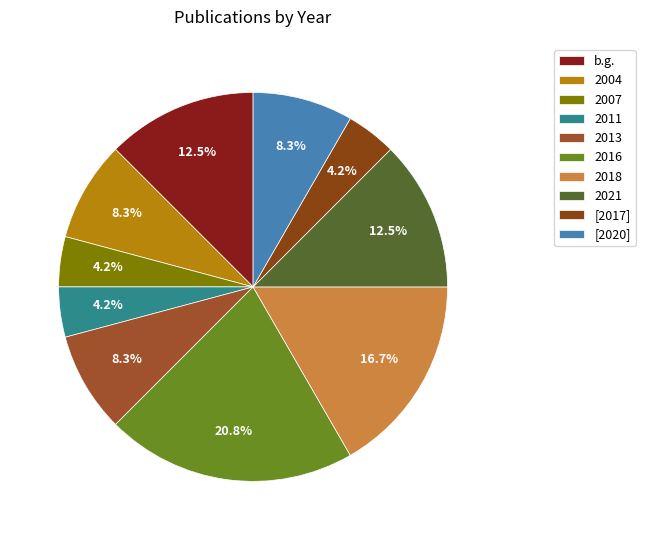

To the nearest percent, what is the combined percentage of 2011 and 2021?

17%